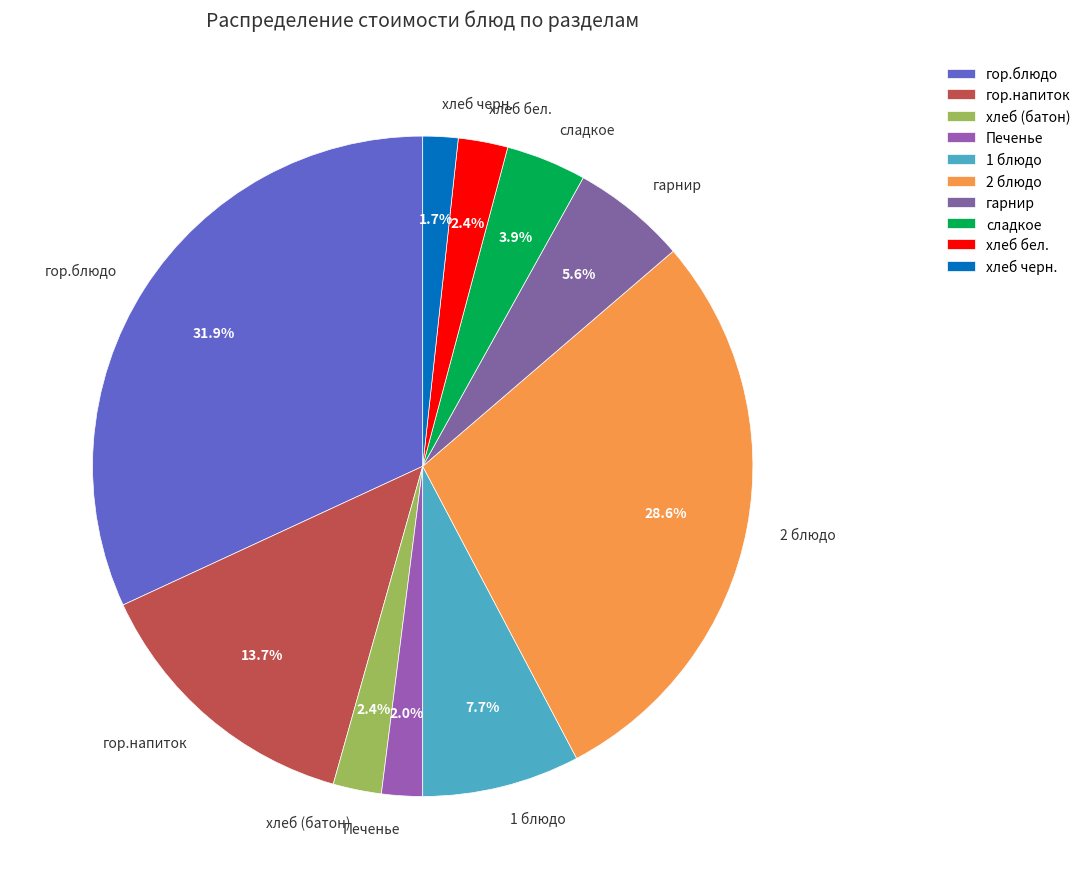

How many segments does this pie chart have?

10